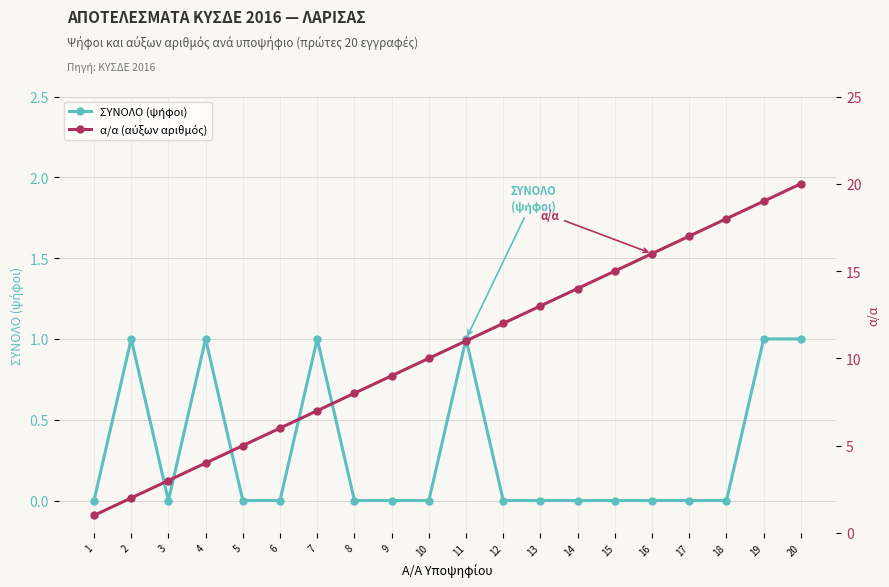

Is the value of α/α (αύξων αριθμός) at 5 greater than the value of ΣΥΝΟΛΟ (ψήφοι) at 5?

Yes